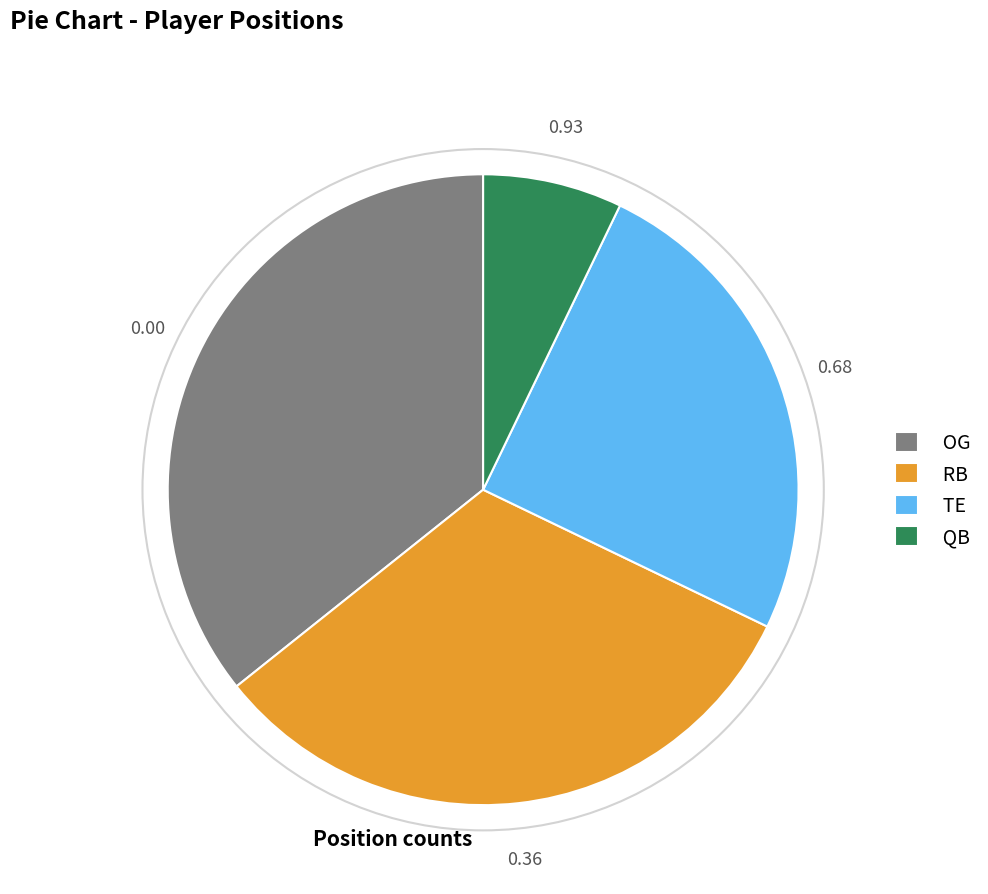

Do OG and QB together represent more than half of the pie?

No